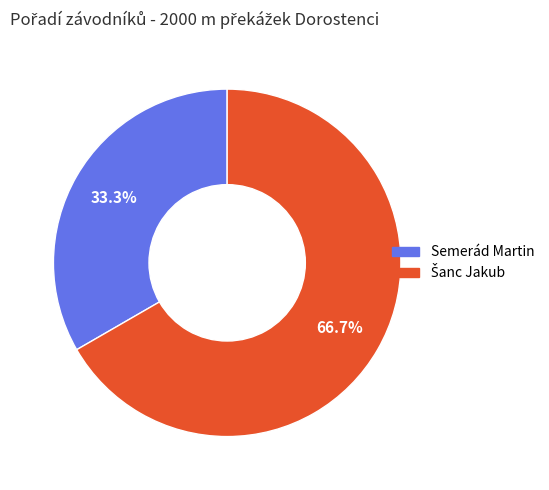

Which category has the smallest portion of the pie?

Semerád Martin